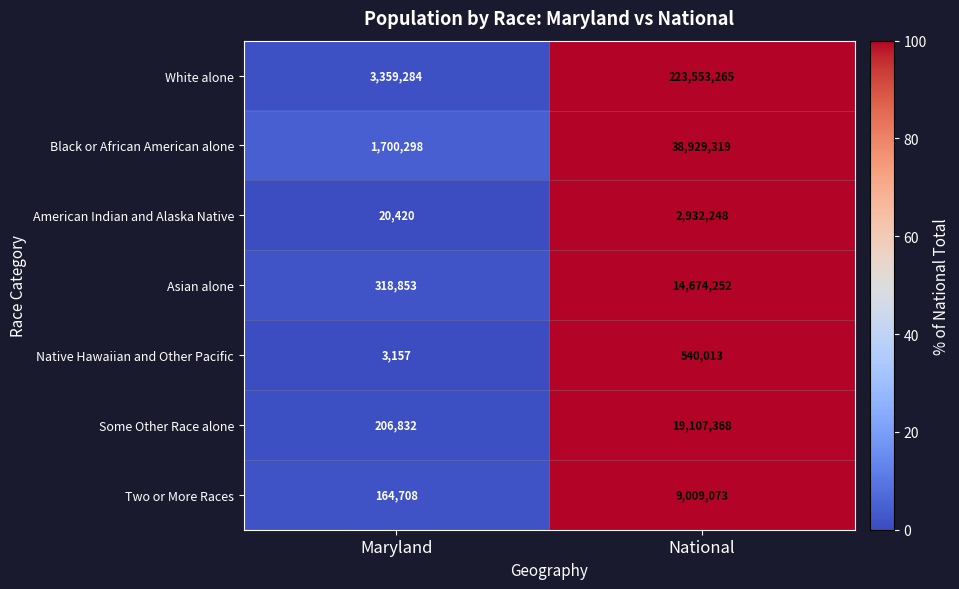

How many series are shown in this chart?

7